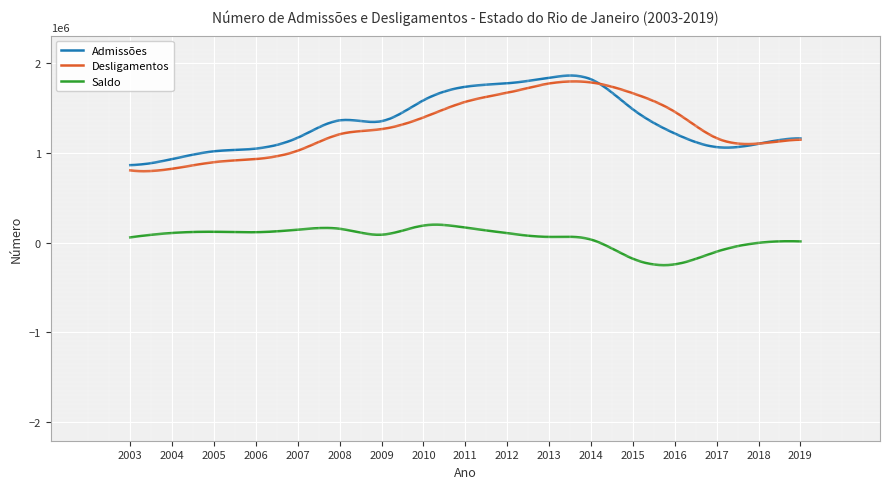

What is the smallest value displayed?

-250520.6